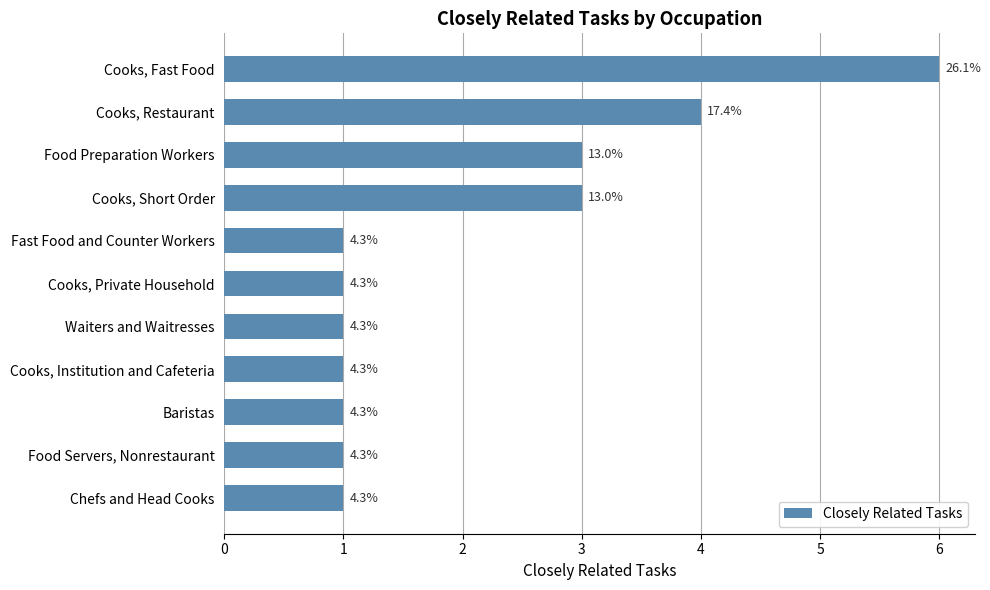

What is the difference between the maximum and minimum values?

5